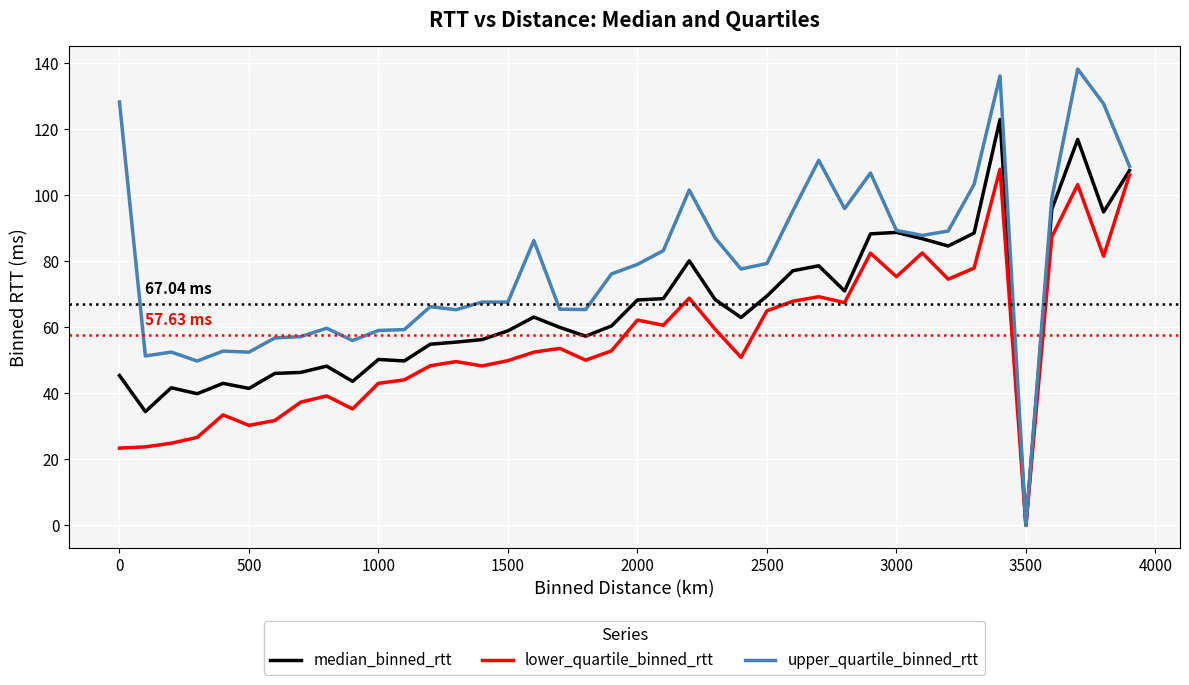

Rank the series by their average value, from lowest to highest.

lower_quartile_binned_rtt, median_binned_rtt, upper_quartile_binned_rtt